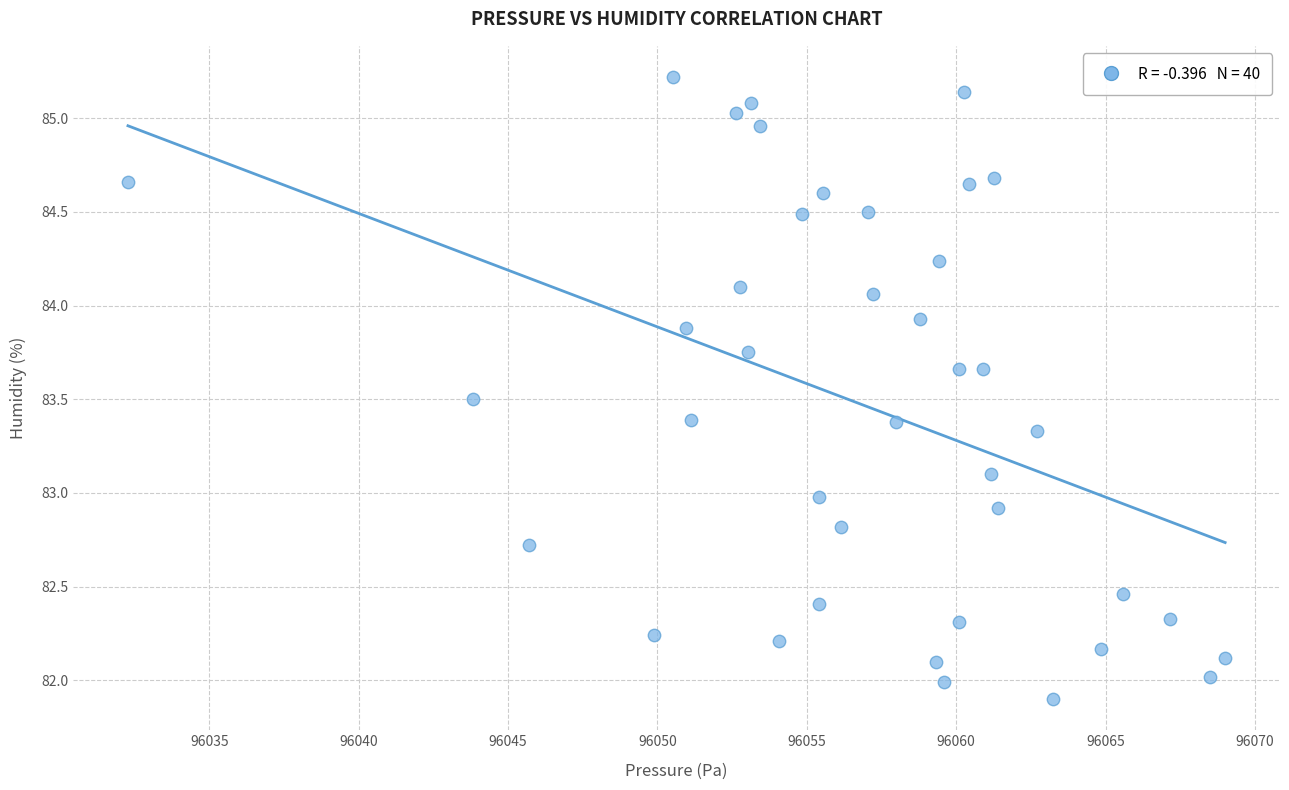

What is the range of Y values (max minus min)?

3.3